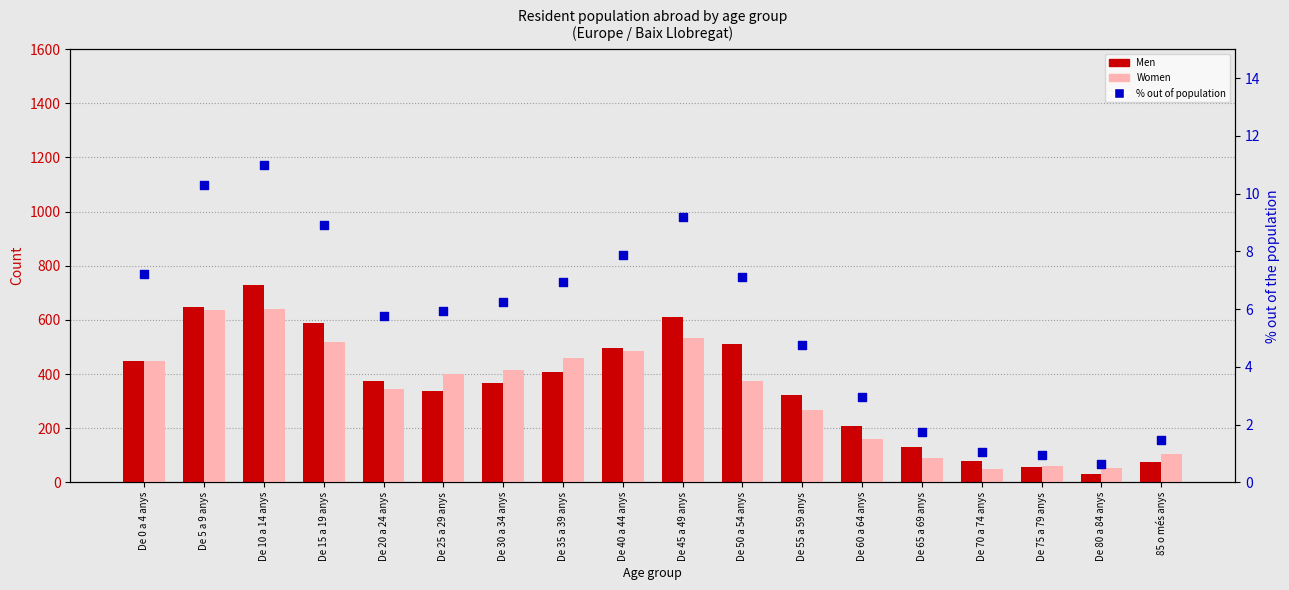

At how many categories does at least one series exceed 517?

4